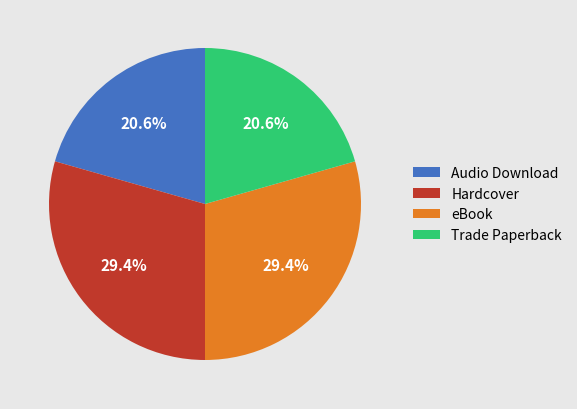

How much of the chart is everything except Trade Paperback?

79.4%